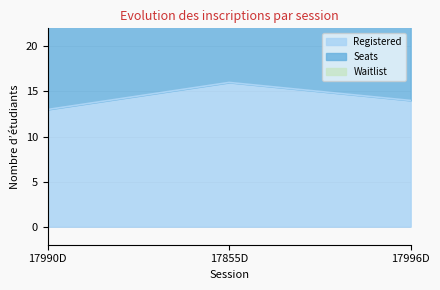

What is the greatest value displayed?

18